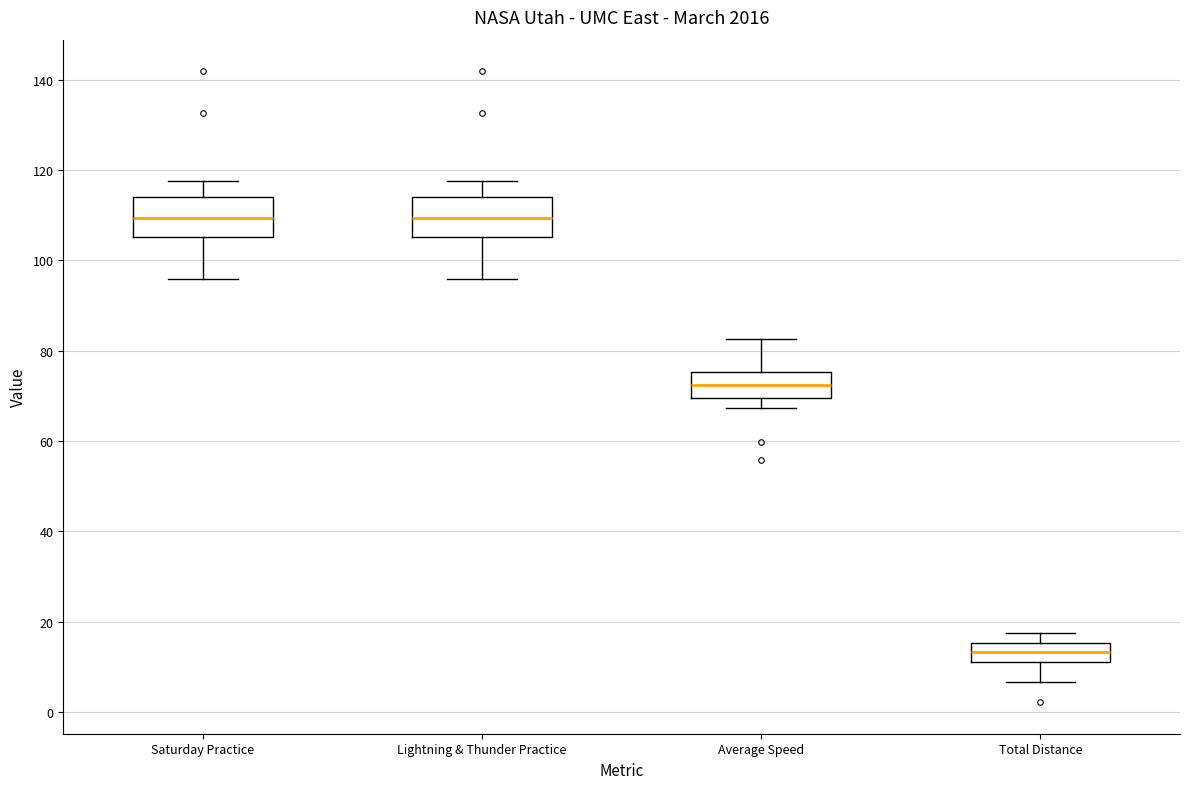

Reading left to right, read every box against the y-axis: the position of its median line, the range the box covers, and the ends of its whiskers. The values are not printed on the chart, so give them approximately, as read against the axis.

Saturday Practice: median 110, box 106 to 114, whiskers 96 to 118
Lightning & Thunder Practice: median 110, box 106 to 114, whiskers 96 to 118
Average Speed: median 72, box 70 to 76, whiskers 68 to 82
Total Distance: median 14, box 12 to 16, whiskers 6 to 18